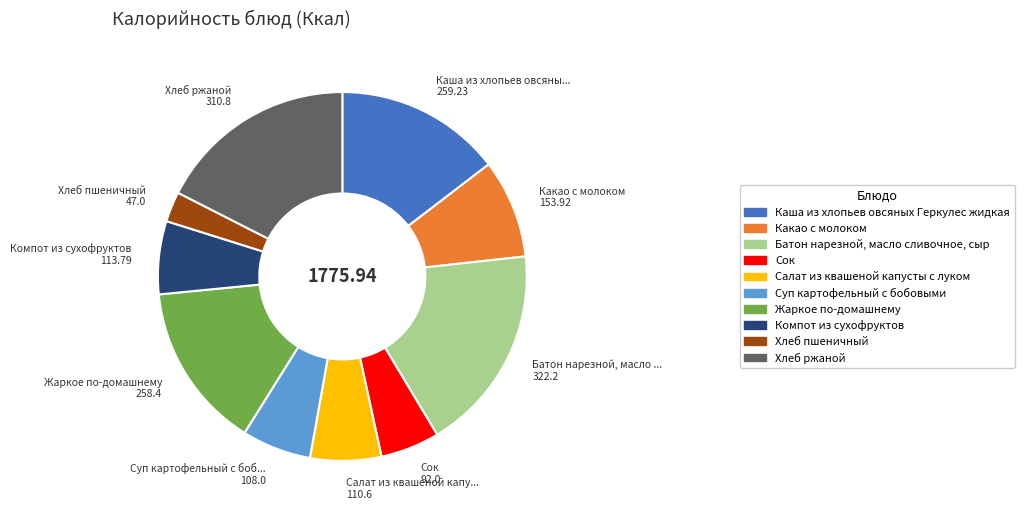

Is the sum of Какао с молоком and Хлеб пшеничный greater than half?

No